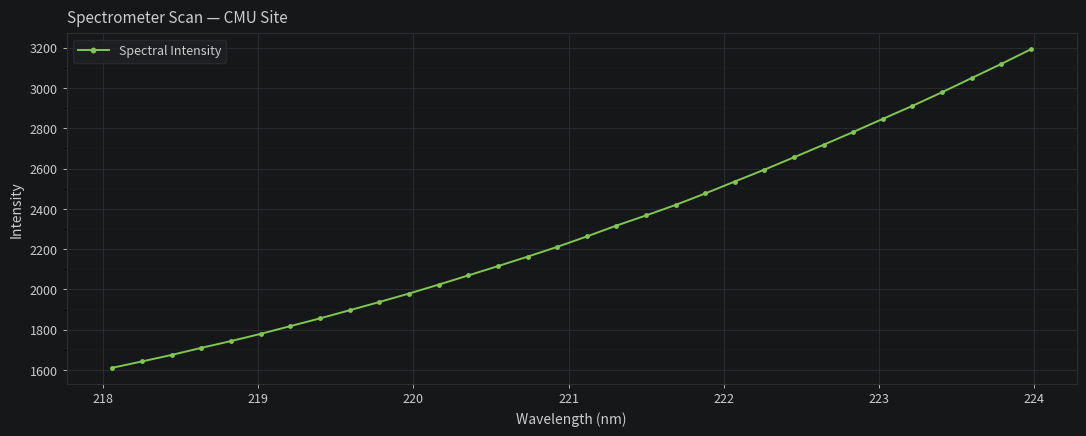

Reading left to right, list all the values displayed in this chart.

1611.6	1643.1	1675.3	1710.4	1744.1	1779.7	1818.2	1856.7	1897.0	1937.8	1979.8	2024.0	2069.6	2115.8	2162.7	2211.2	2263.0	2316.9	2367.2	2419.6	2476.5	2535.8	2594.7	2656.0	2718.3	2781.5	2846.7	2911.1	2978.7	3049.0	3119.1	3191.7